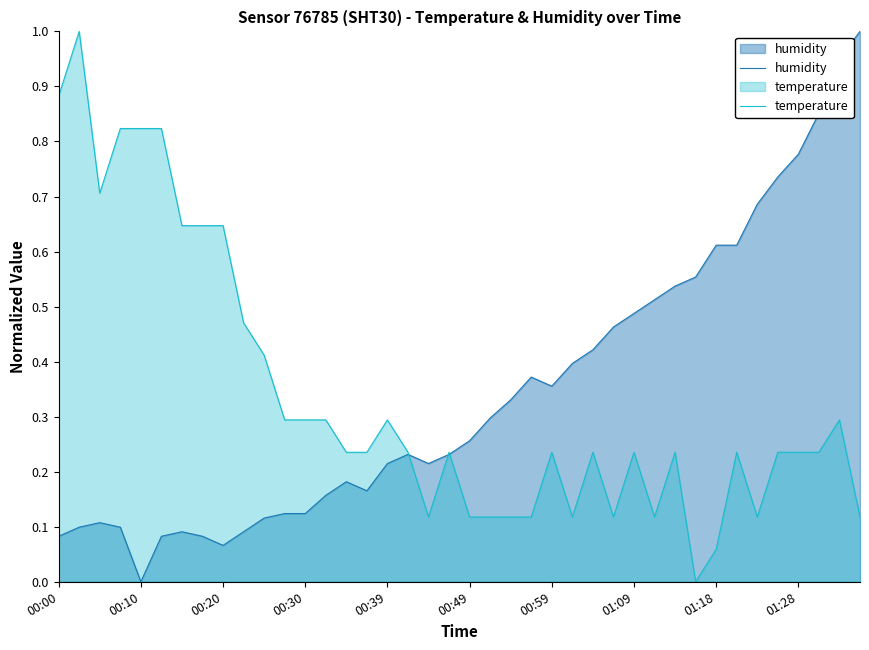

At 00:39, list the series in order from smallest to largest.

humidity, temperature